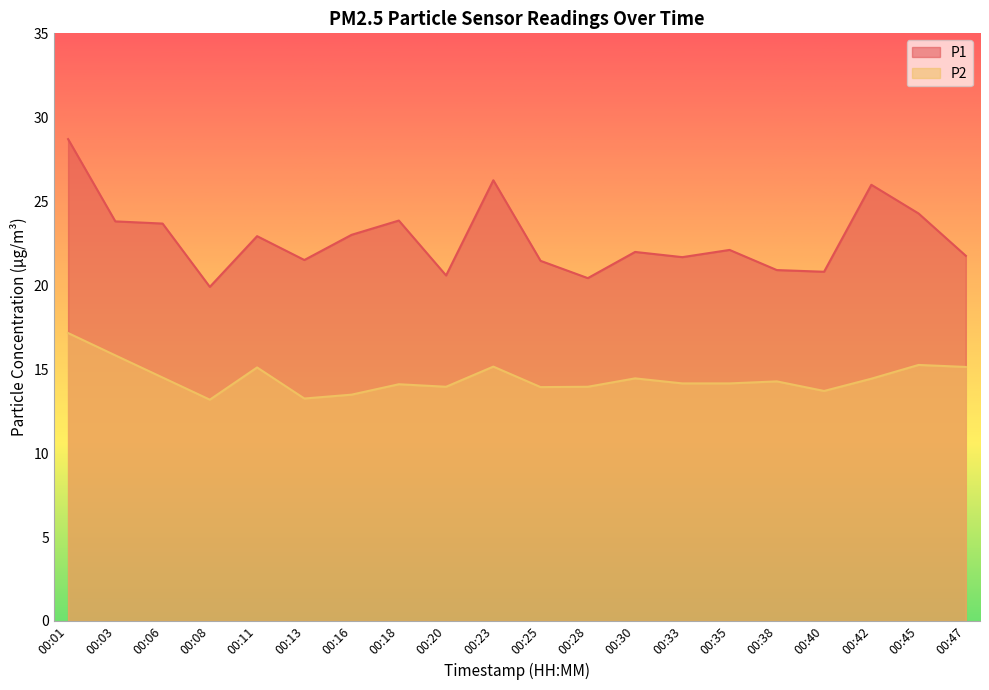

Which series has the largest total across all categories?

P1